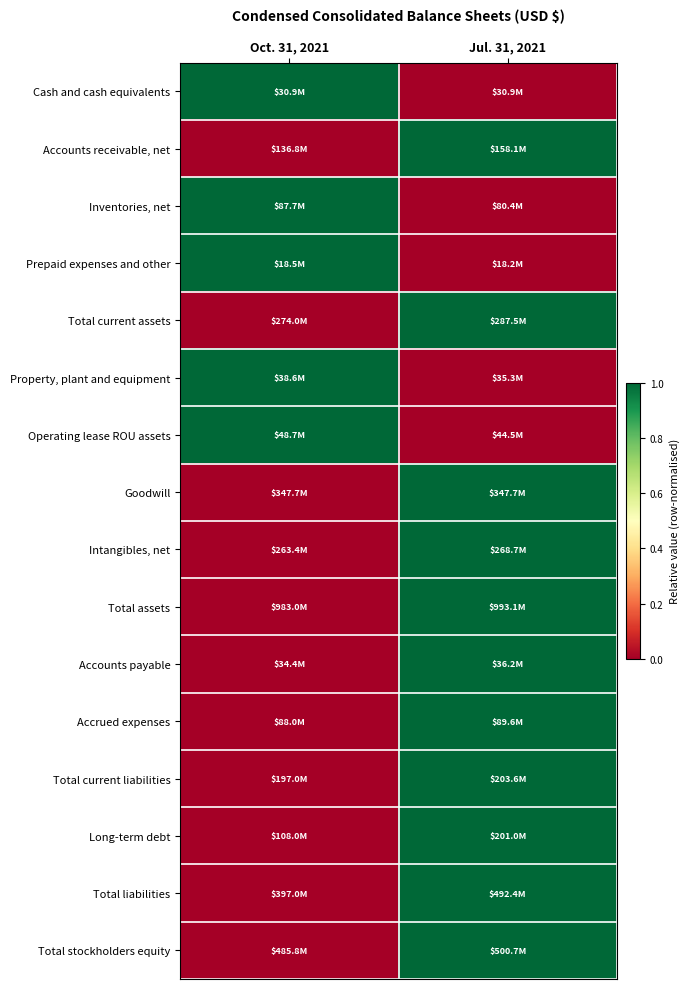

Reading left to right, extract all data points from this chart.

Cash and cash equivalents: Oct. 31, 2021=1	Jul. 31, 2021=0
Accounts receivable, net: Oct. 31, 2021=0	Jul. 31, 2021=1
Inventories, net: Oct. 31, 2021=1	Jul. 31, 2021=0
Prepaid expenses and other: Oct. 31, 2021=1	Jul. 31, 2021=0
Total current assets: Oct. 31, 2021=0	Jul. 31, 2021=1
Property, plant and equipment: Oct. 31, 2021=1	Jul. 31, 2021=0
Operating lease ROU assets: Oct. 31, 2021=1	Jul. 31, 2021=0
Goodwill: Oct. 31, 2021=0	Jul. 31, 2021=1
Intangibles, net: Oct. 31, 2021=0	Jul. 31, 2021=1
Total assets: Oct. 31, 2021=0	Jul. 31, 2021=1
Accounts payable: Oct. 31, 2021=0	Jul. 31, 2021=1
Accrued expenses: Oct. 31, 2021=0	Jul. 31, 2021=1
Total current liabilities: Oct. 31, 2021=0	Jul. 31, 2021=1
Long-term debt: Oct. 31, 2021=0	Jul. 31, 2021=1
Total liabilities: Oct. 31, 2021=0	Jul. 31, 2021=1
Total stockholders equity: Oct. 31, 2021=0	Jul. 31, 2021=1